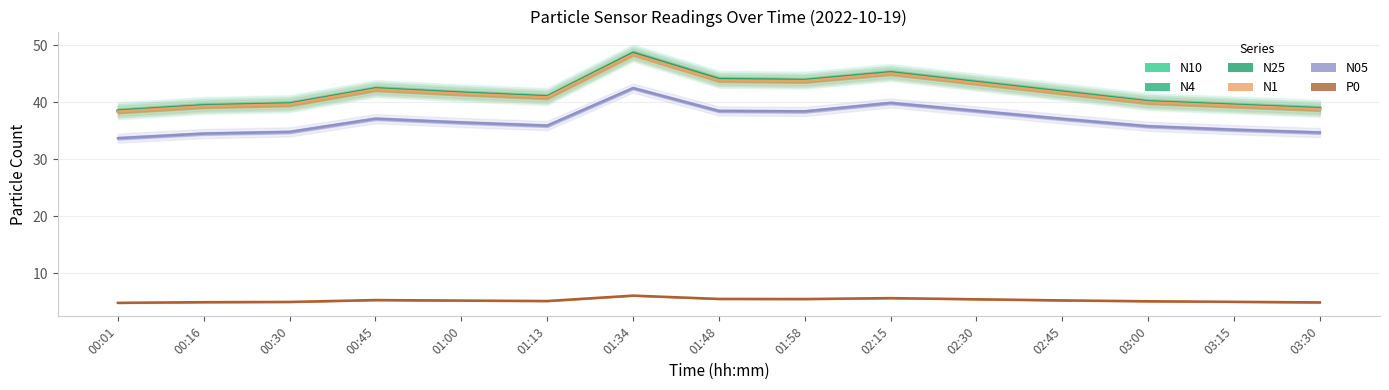

Between 00:16 and 01:34, which series saw the biggest shift?

N10